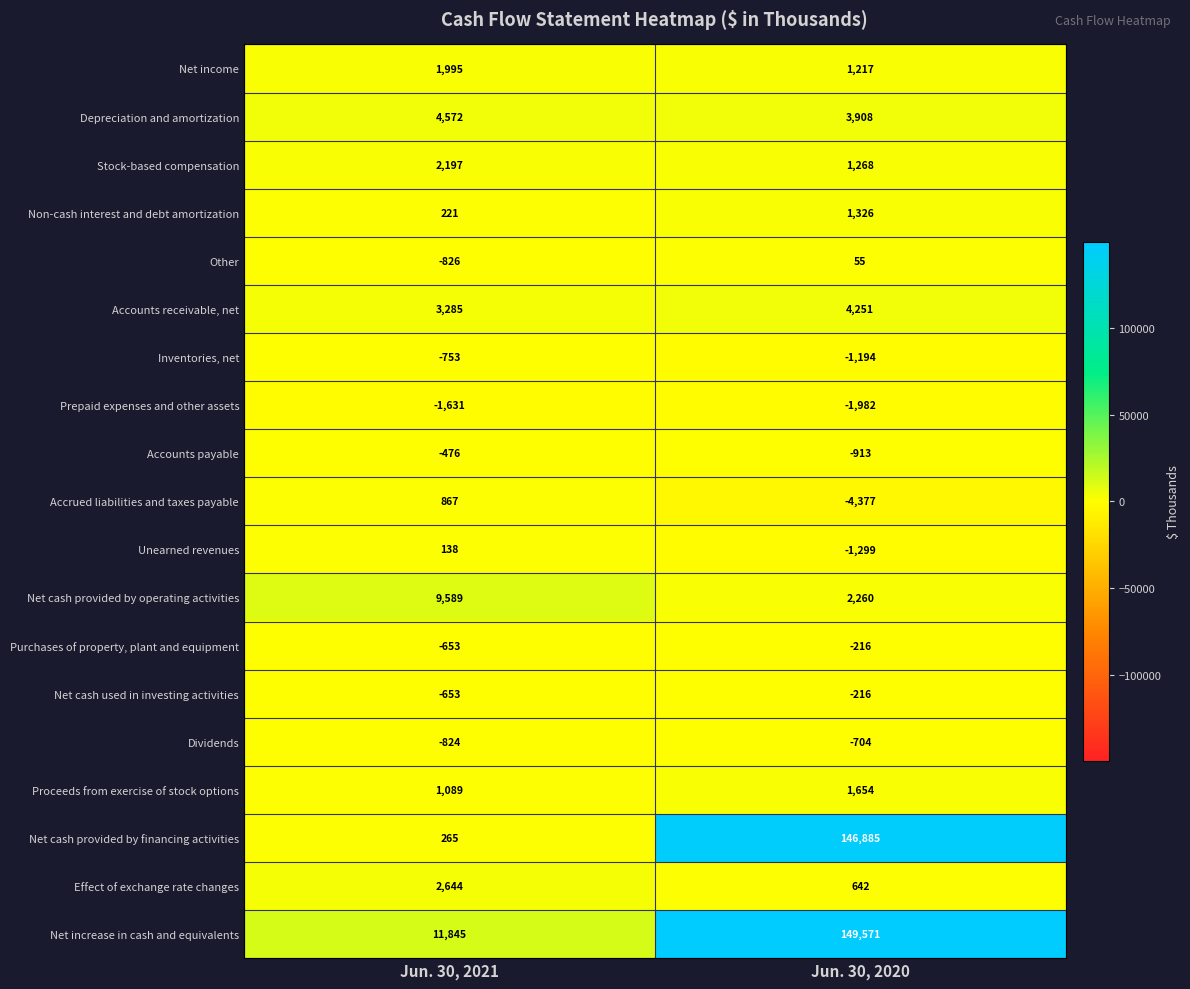

At how many categories does at least one series exceed 36519?

1